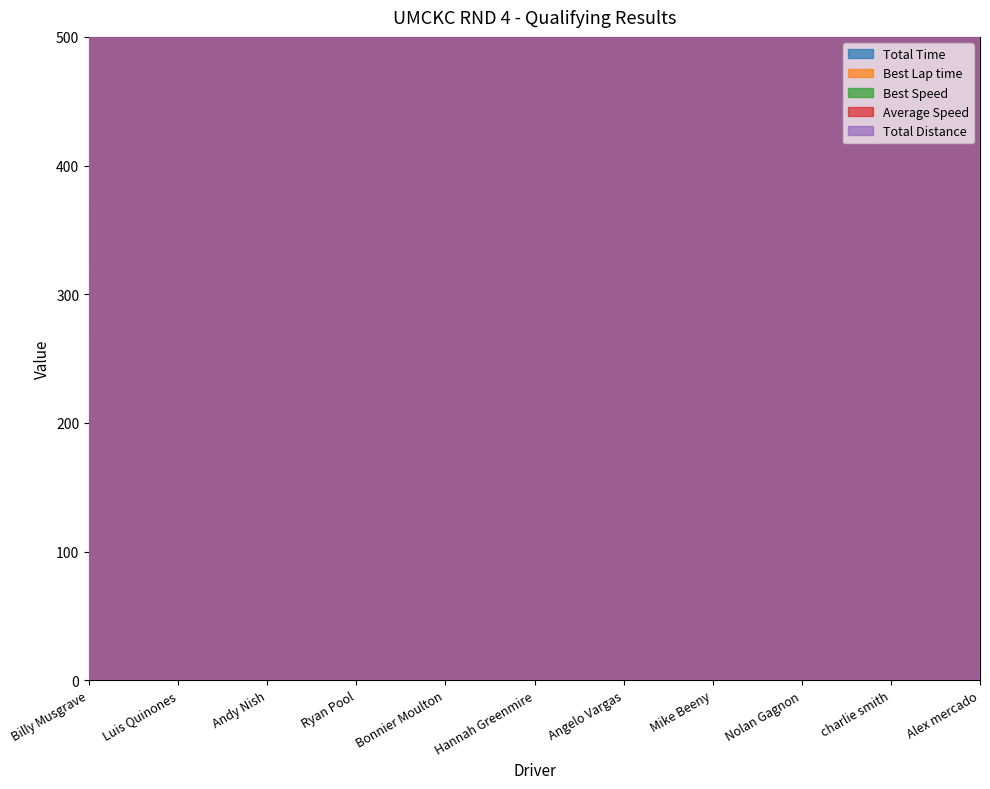

How many series are shown in this chart?

5